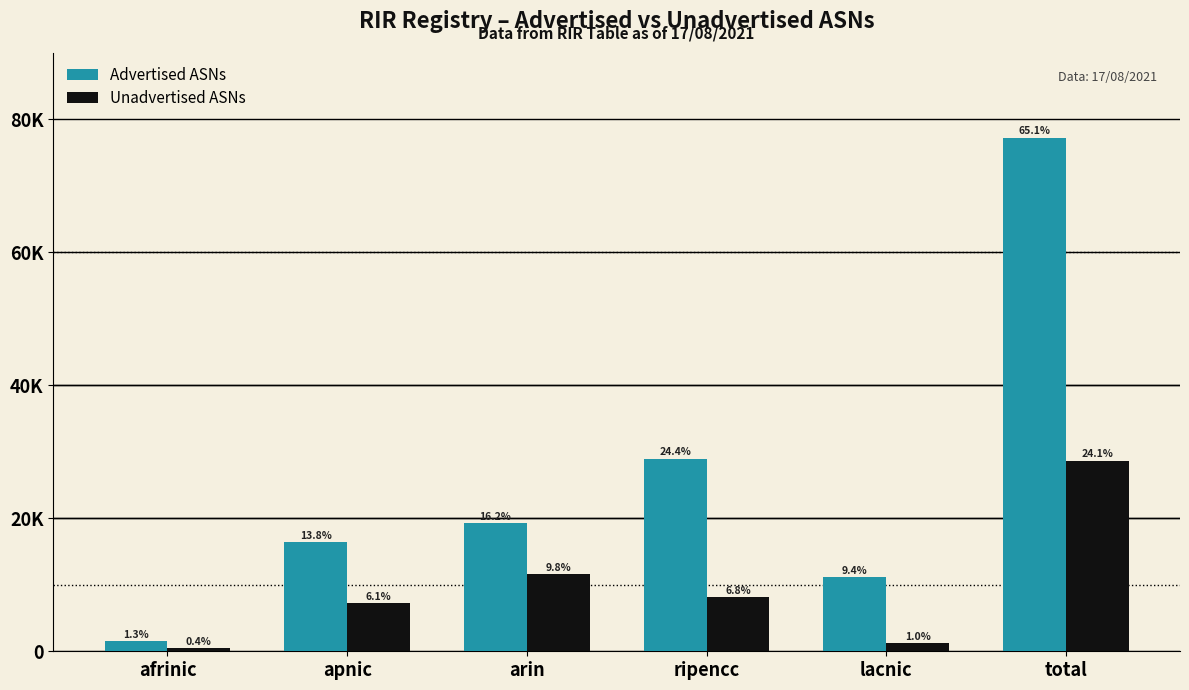

What is the value of the Advertised ASNs bar at the 3rd from the left?

19233